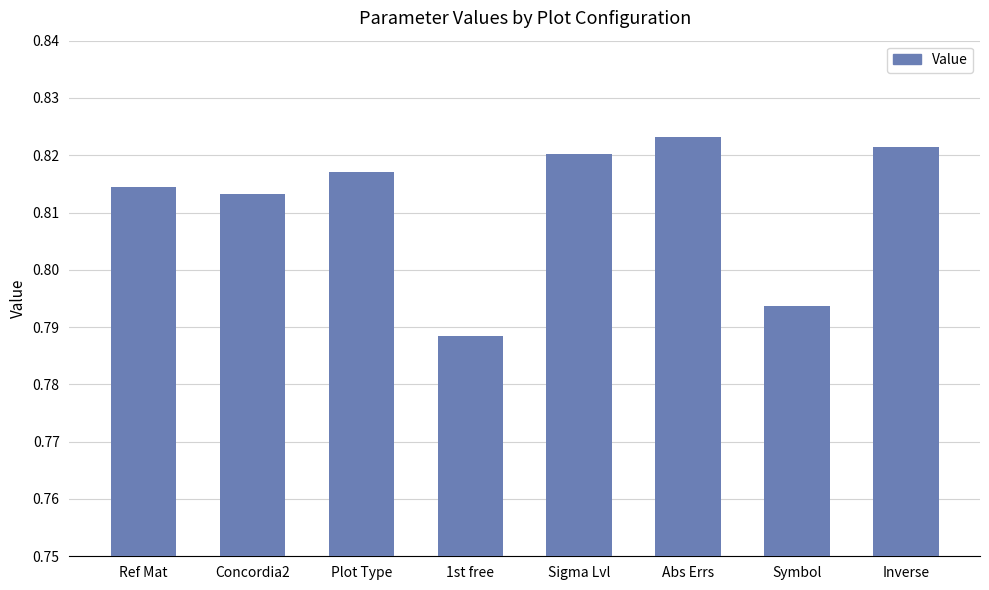

Count the values in the range 0 to 1.

8